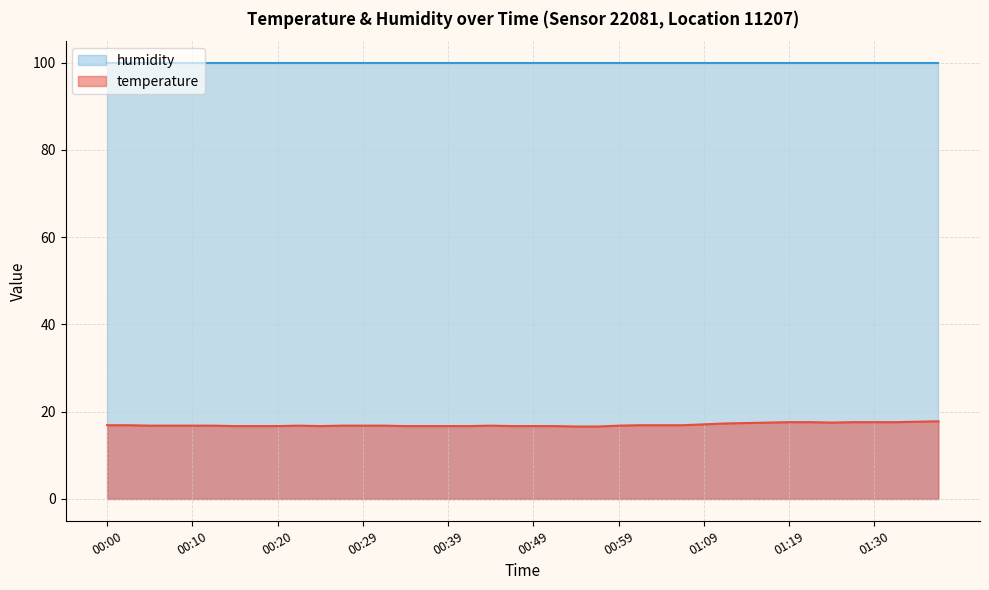

What is the difference between the values at 00:22 and 00:20?

0.1